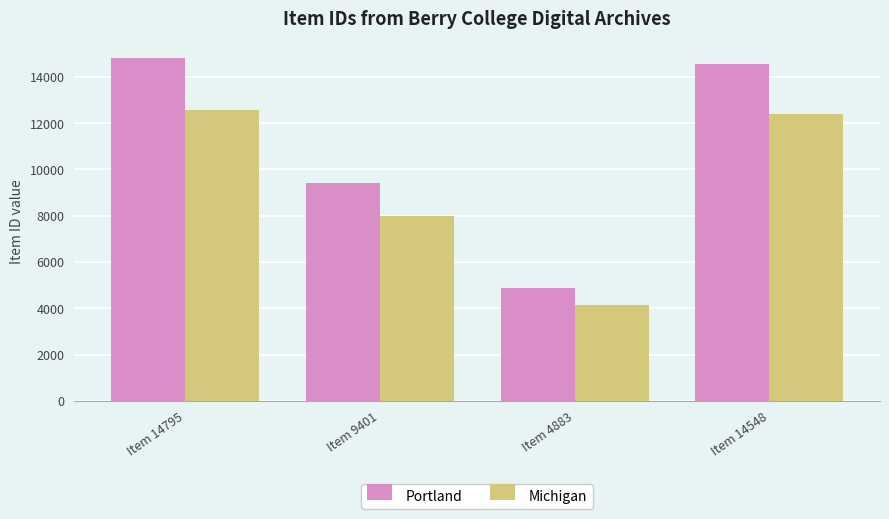

Between Item 14795 and Item 14548, which series saw the biggest shift?

Portland